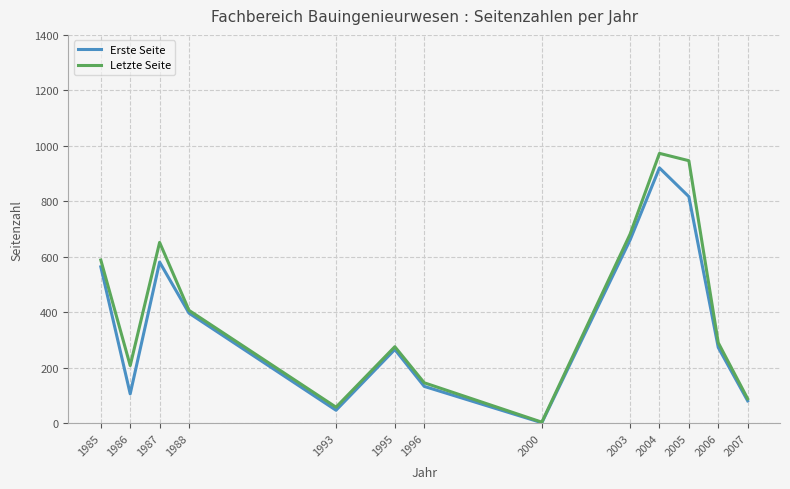

Is the value of Erste Seite at 1987 greater than the value of Letzte Seite at 2005?

No